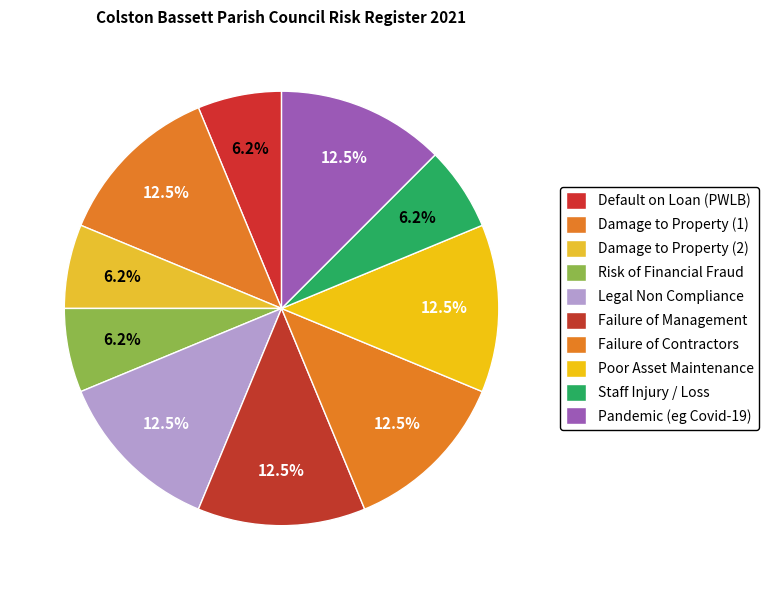

Between Legal Non Compliance and Poor Asset Maintenance, which is larger?

Legal Non Compliance